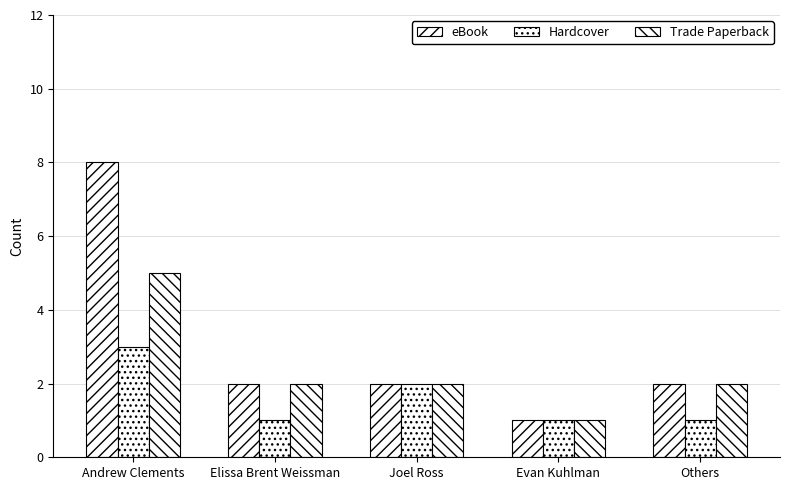

Which category has the lowest value in the eBook series?

Evan Kuhlman